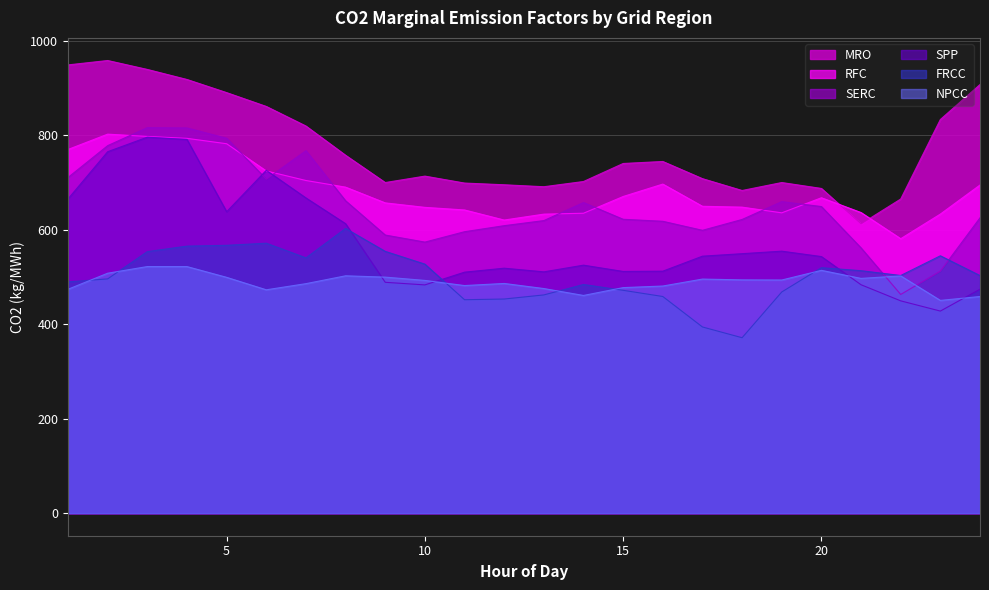

True or false: FRCC has more than 2 points higher than both neighbors.

True